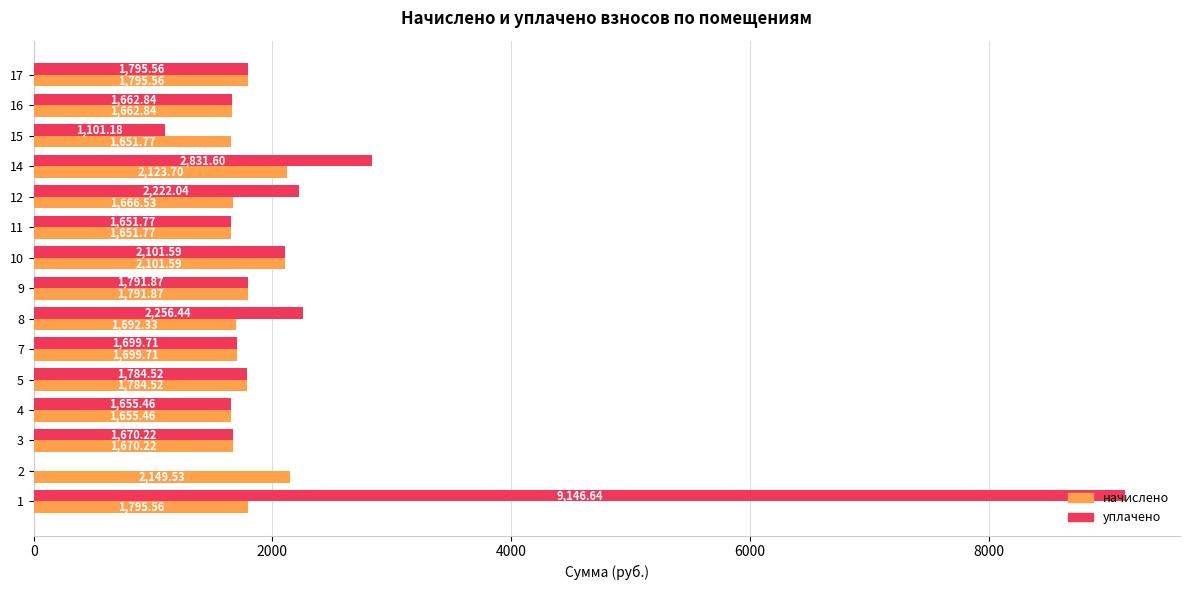

Is the value of начислено at 2 greater than the value of уплачено at 7?

Yes